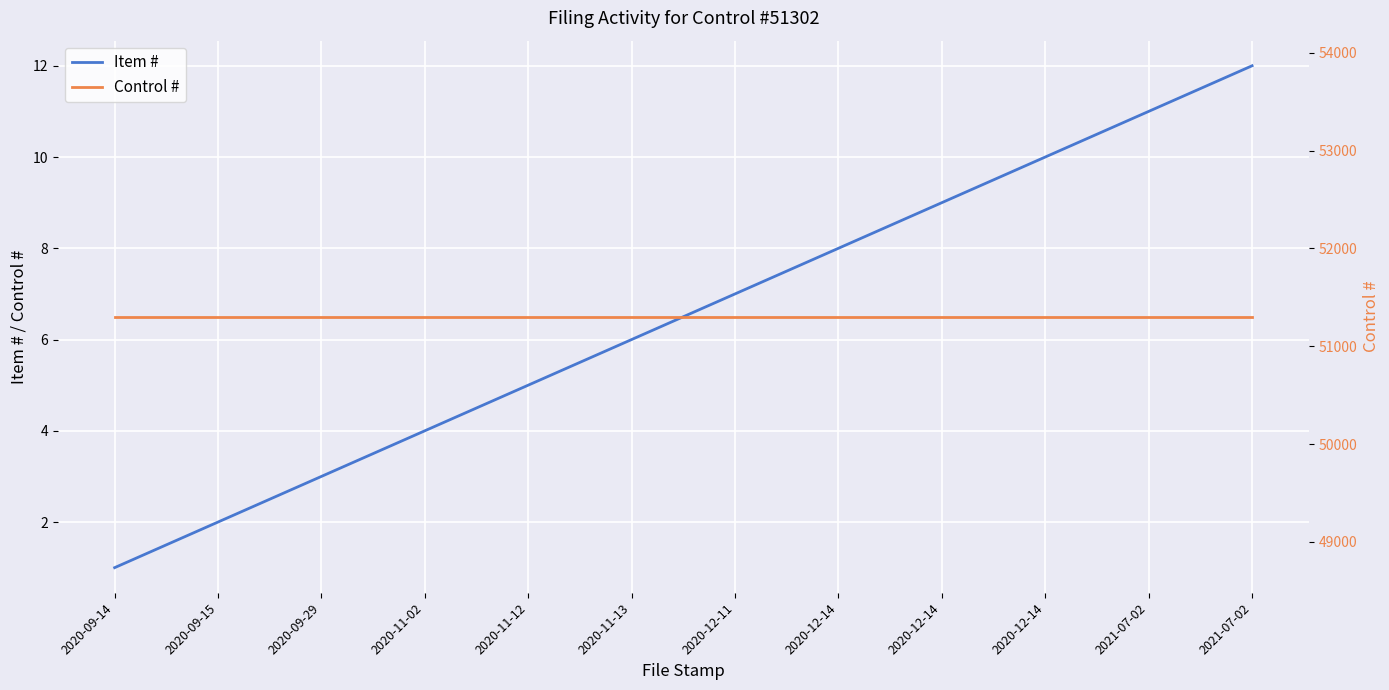

Rank the categories by Item # value from highest to lowest.

2021-07-02, 2021-07-02, 2020-12-14, 2020-12-14, 2020-12-14, 2020-12-11, 2020-11-13, 2020-11-12, 2020-11-02, 2020-09-29, 2020-09-15, 2020-09-14